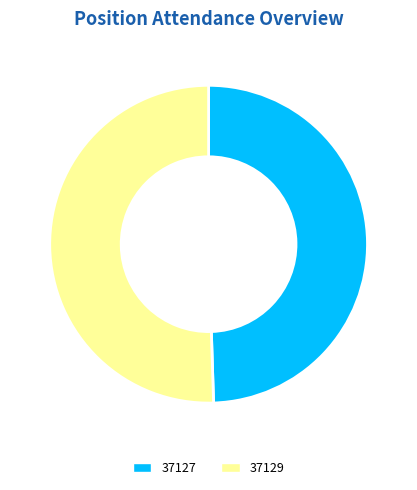

Rank the categories by value from lowest to highest.

37127, 37129